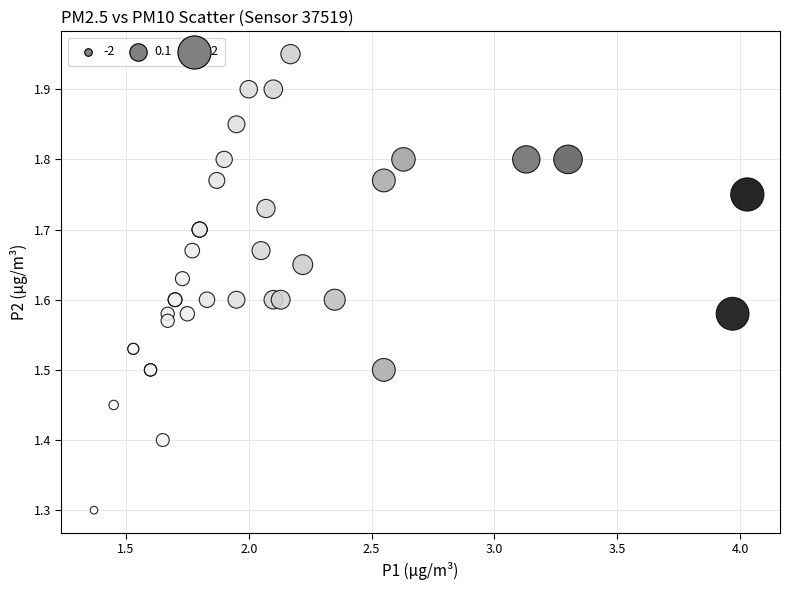

What Y value in the scatter plot is closest to 1?

1.3